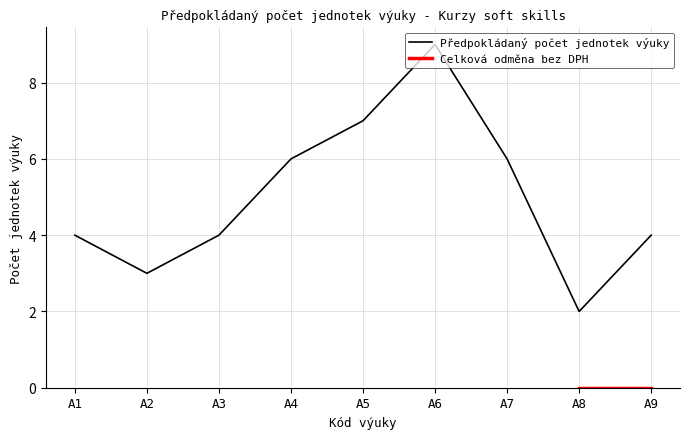

True or false: there are more than 0 points higher than both neighbors.

True